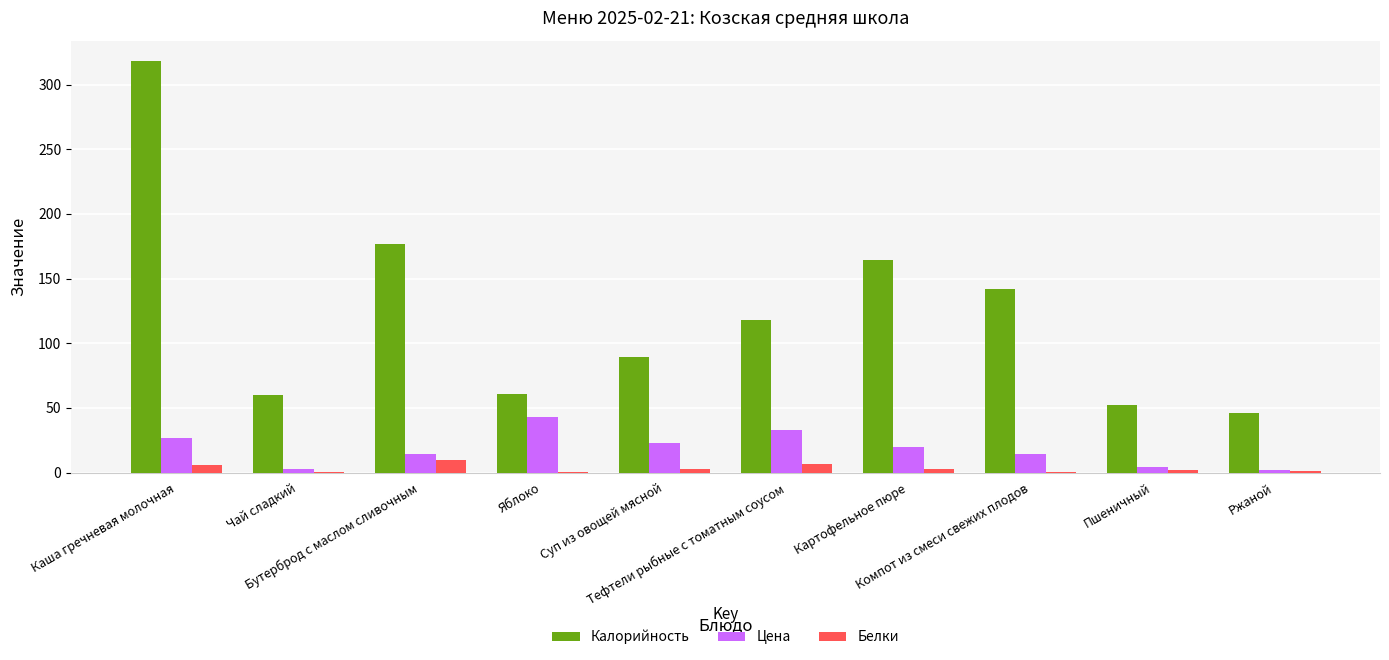

What are all the series names shown in the legend?

Калорийность, Цена, Белки